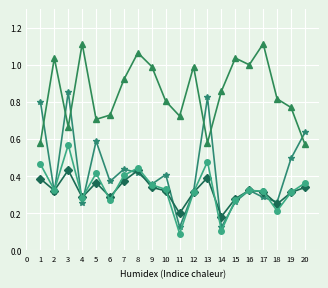

At which category is the sum across all series the highest?

3